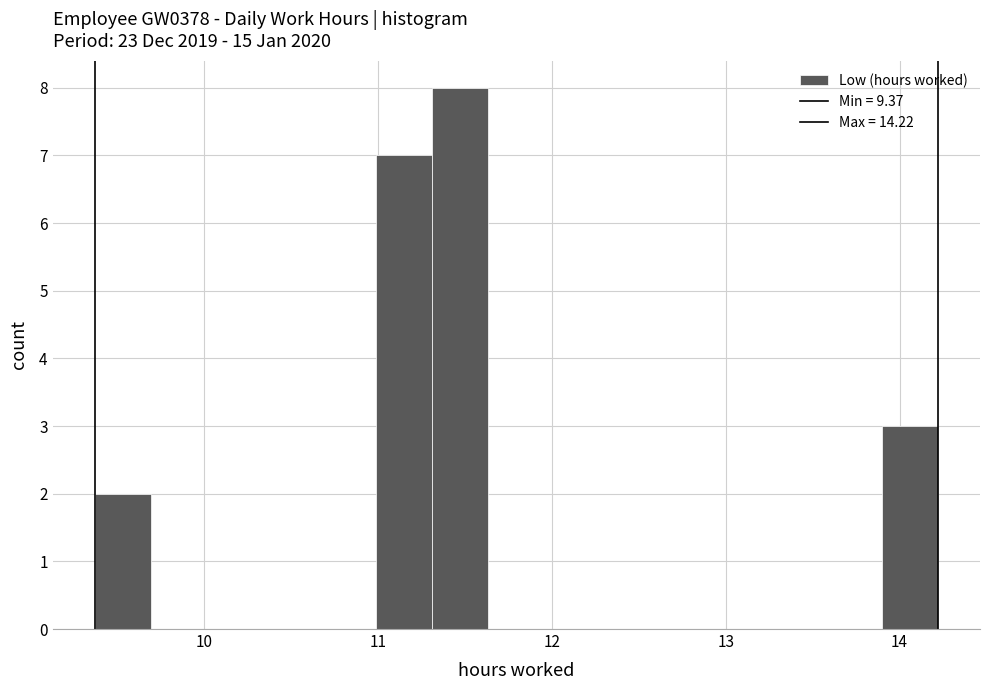

Read against the x-axis, roughly where is the centre of the tallest bar?

11.5